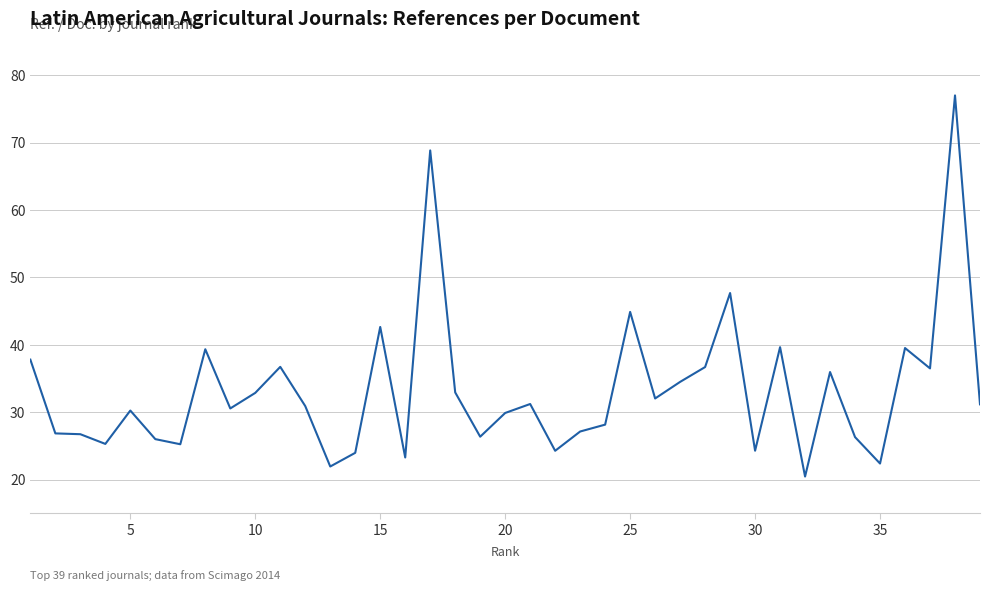

What is the difference between the maximum and minimum values?

56.5